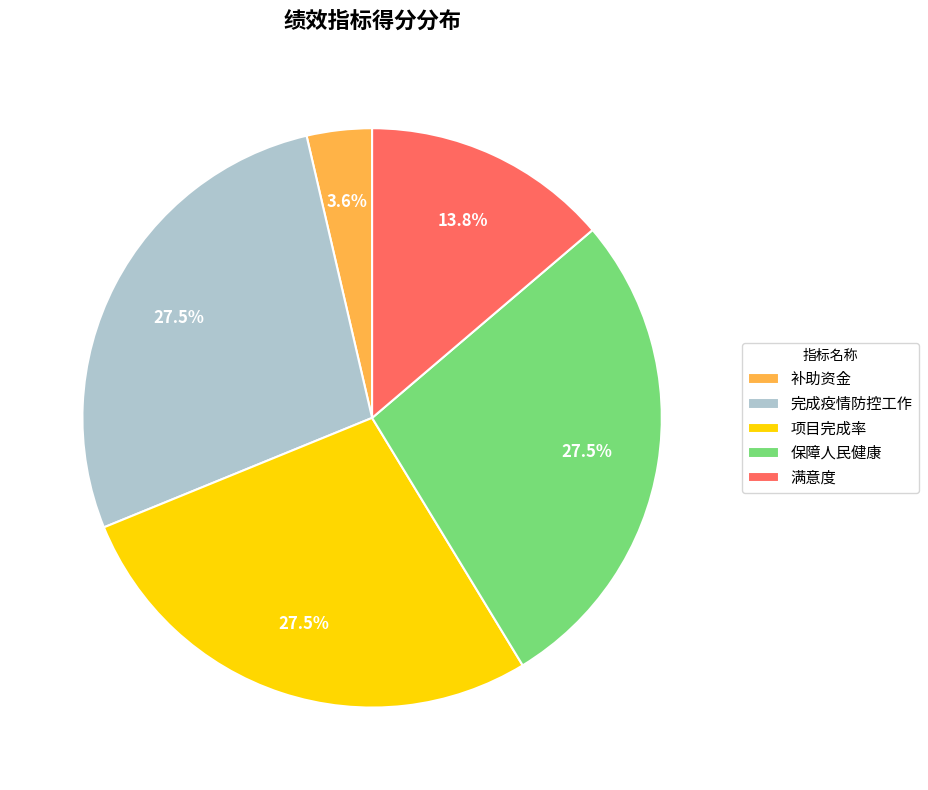

What portion of the pie excludes 保障人民健康?

72.5%